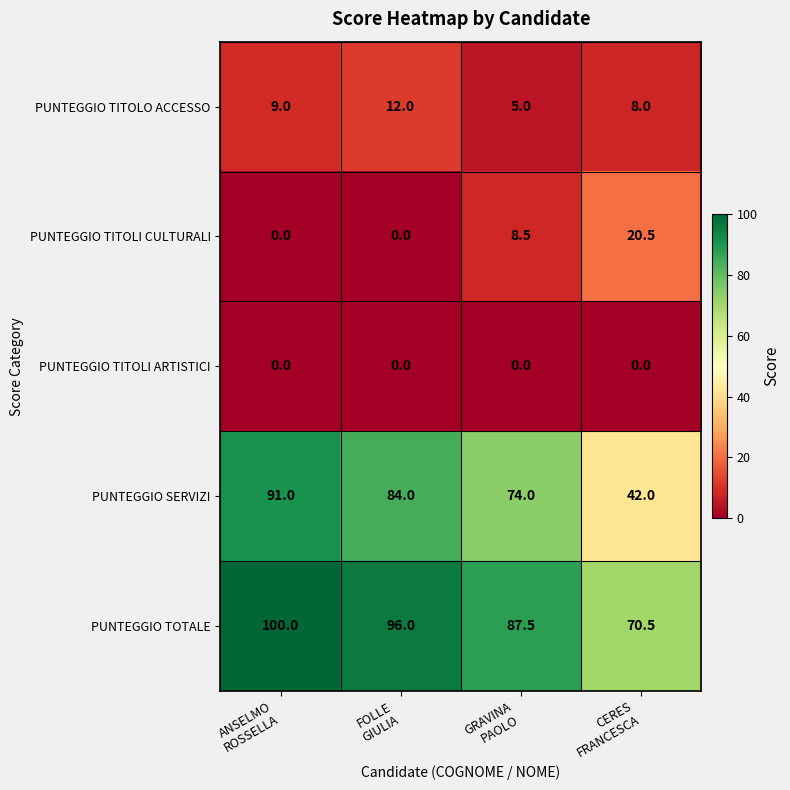

Which series has the widest spread of values?

PUNTEGGIO SERVIZI